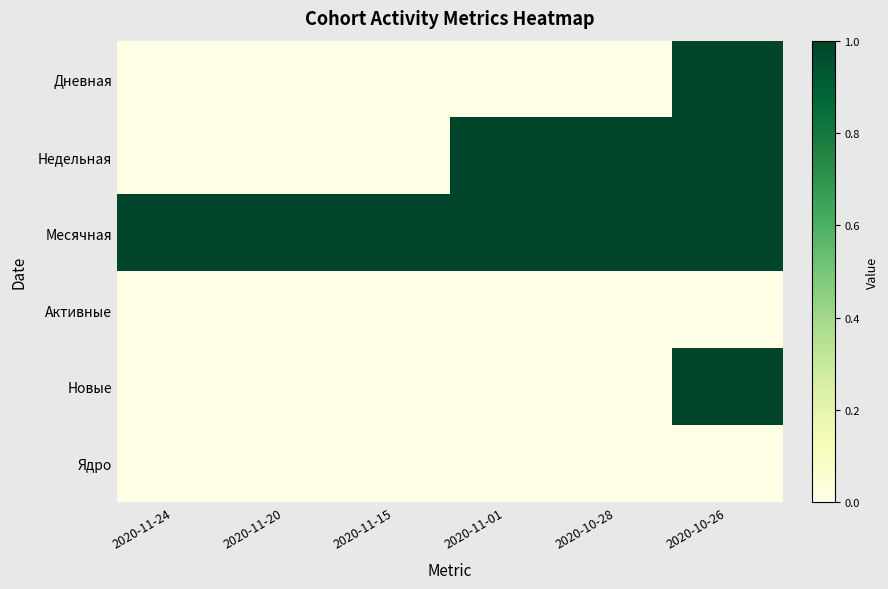

Which series has the widest spread of values?

Дневная